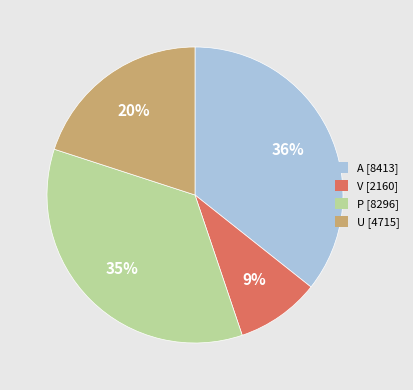

Does any single category account for the majority?

No